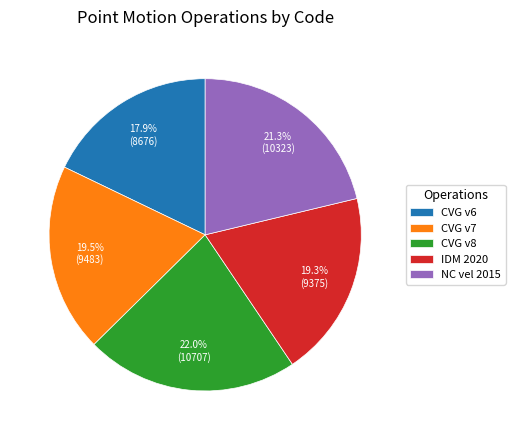

Which has a higher value, NC vel 2015 or CVG v8?

CVG v8